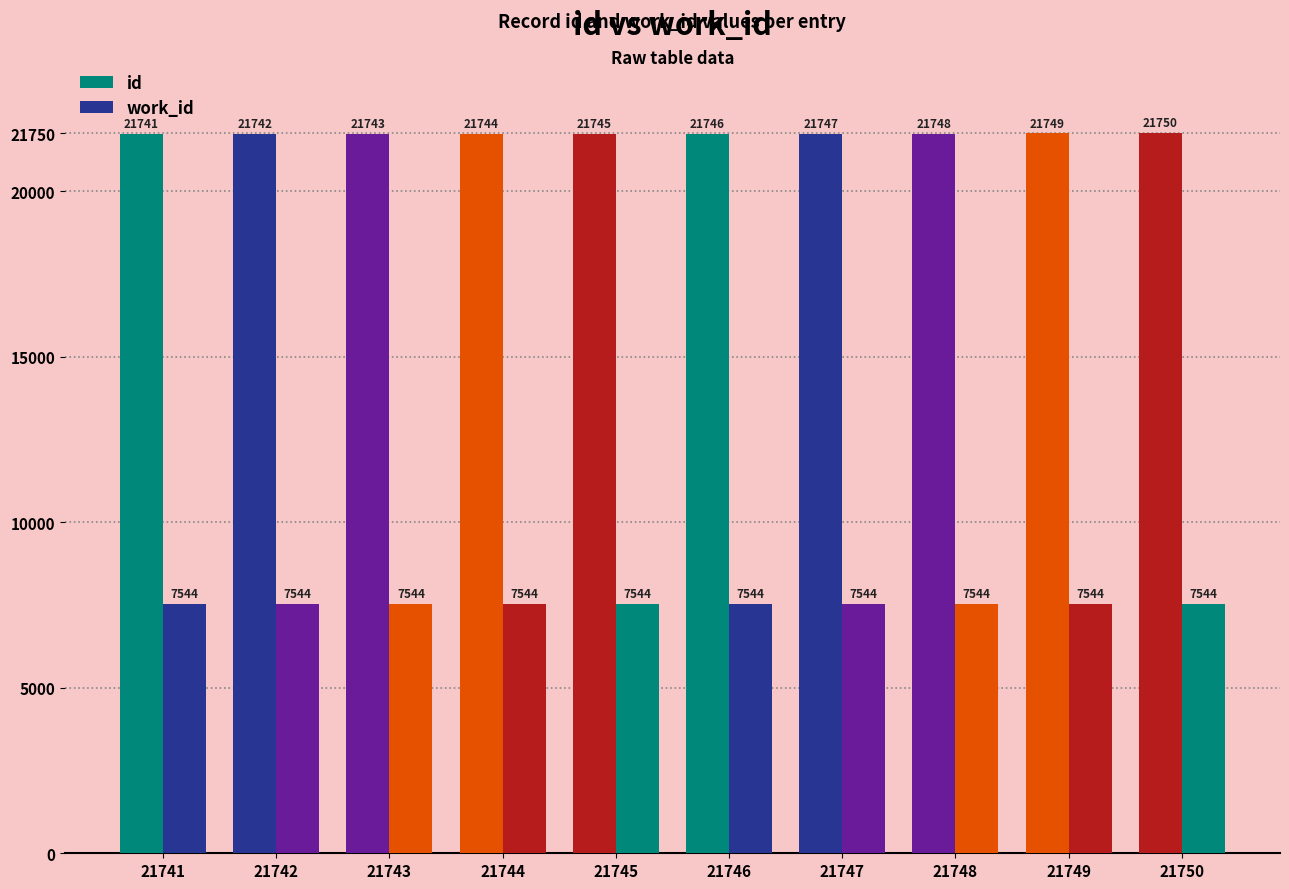

Count the number of categories in the chart.

10